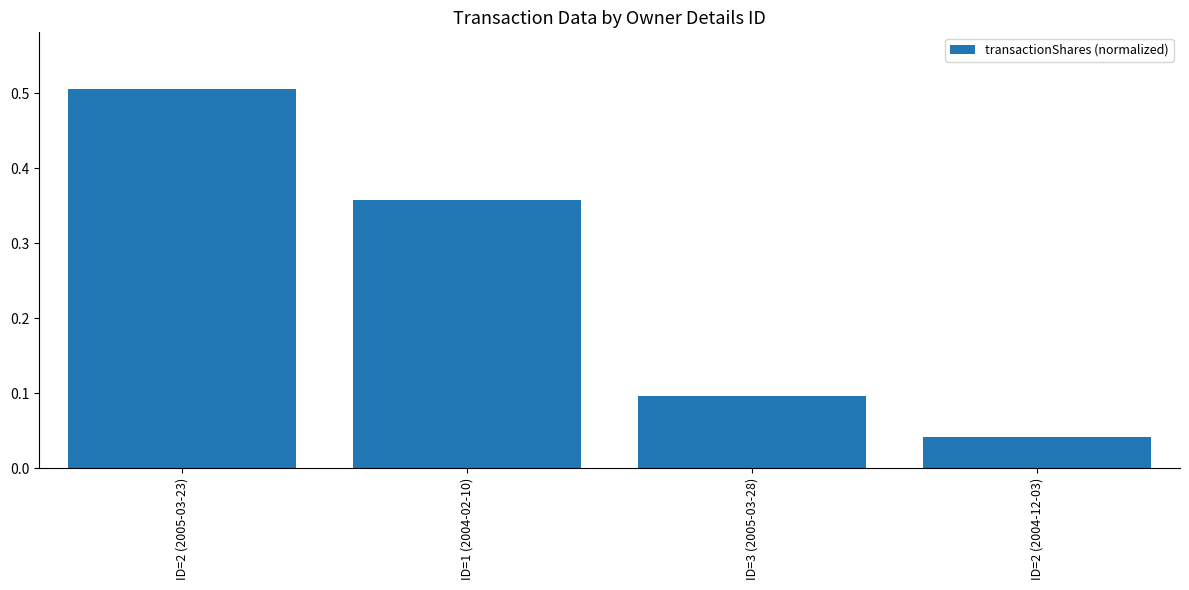

What is the change in value from ID=1 (2004-02-10) to ID=3 (2005-03-28)?

-0.3